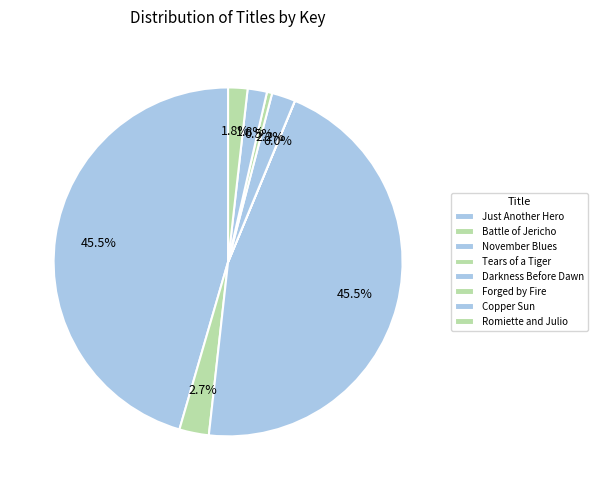

What is the smallest slice in the pie chart?

Tears of a Tiger